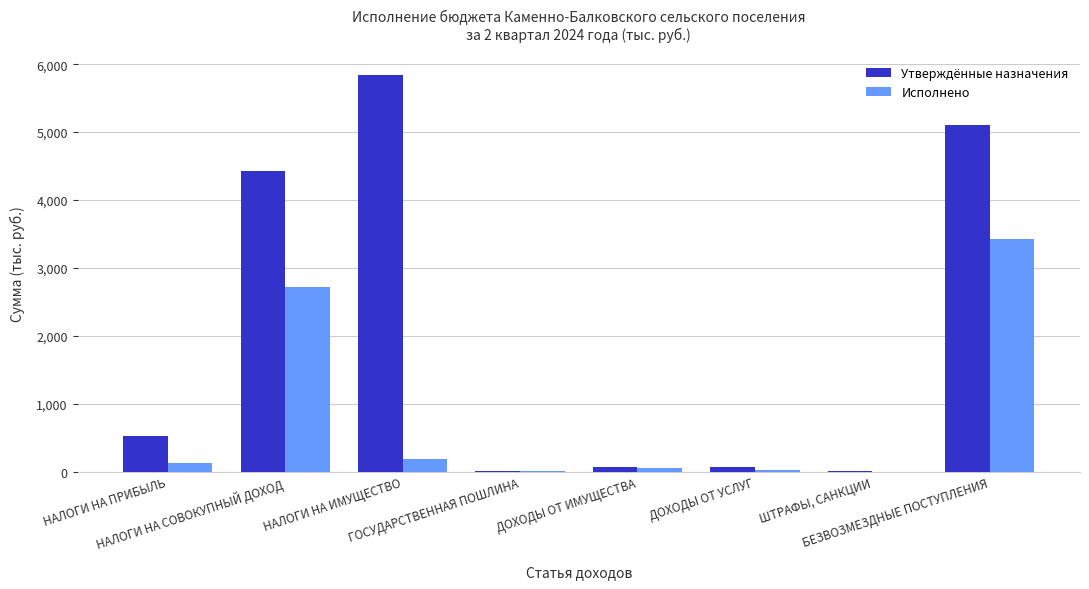

Which series has the largest total across all categories?

Утверждённые назначения